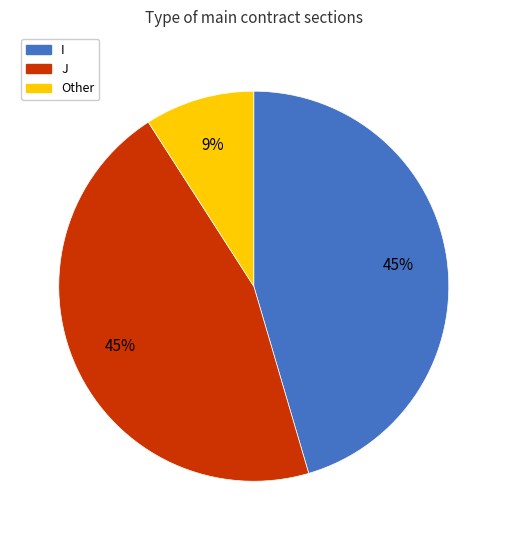

To the nearest percent, what is the difference between the largest and smallest slice percentages?

36%